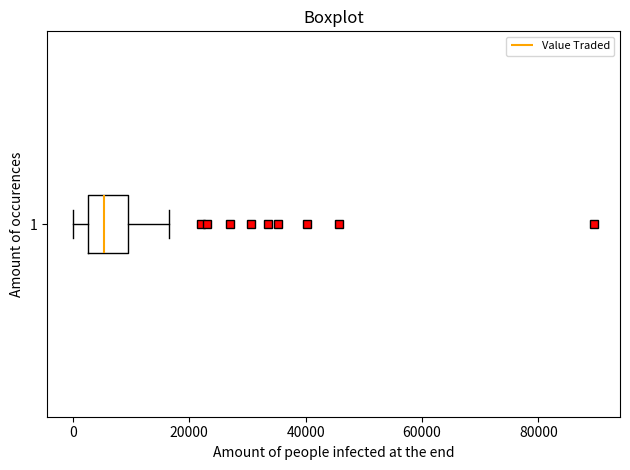

Transcribe this box plot: give where the median line is, the range the box spans, and where the two whiskers end, as read against the x-axis. The values are not printed on the chart, so give them approximately, as read against the axis.

median 6000, box 2000 to 10000, whiskers 0 to 16000